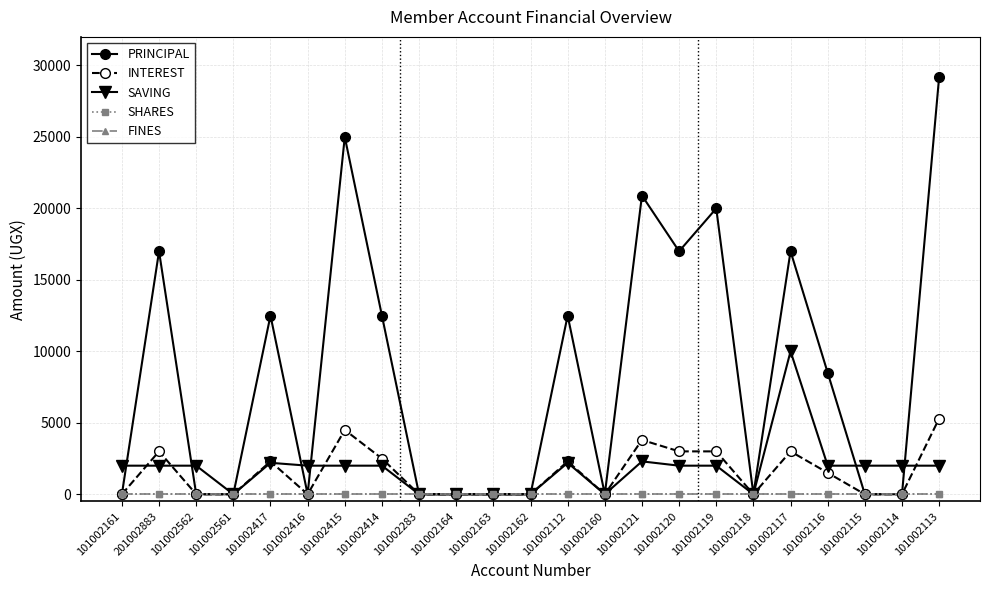

The FINES series shows 0 at 101002562. True or false?

True